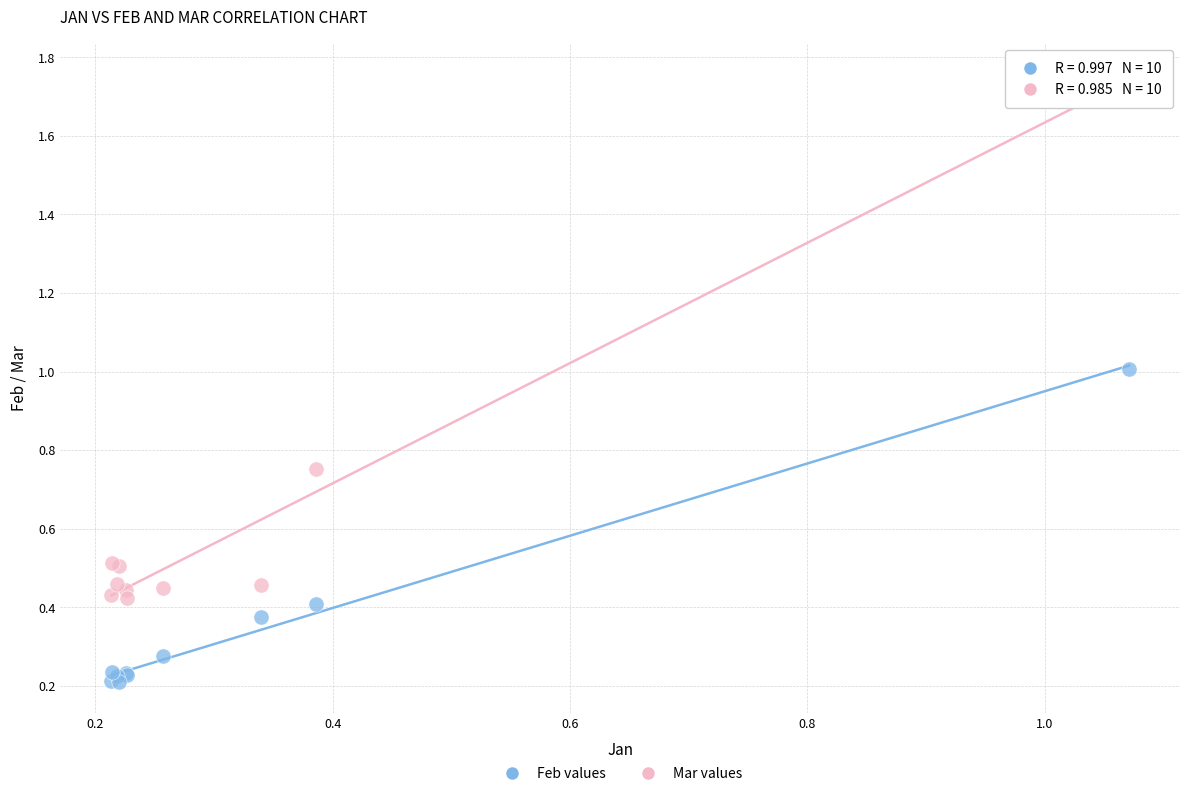

What are all the series names shown in the legend?

Feb values, Mar values